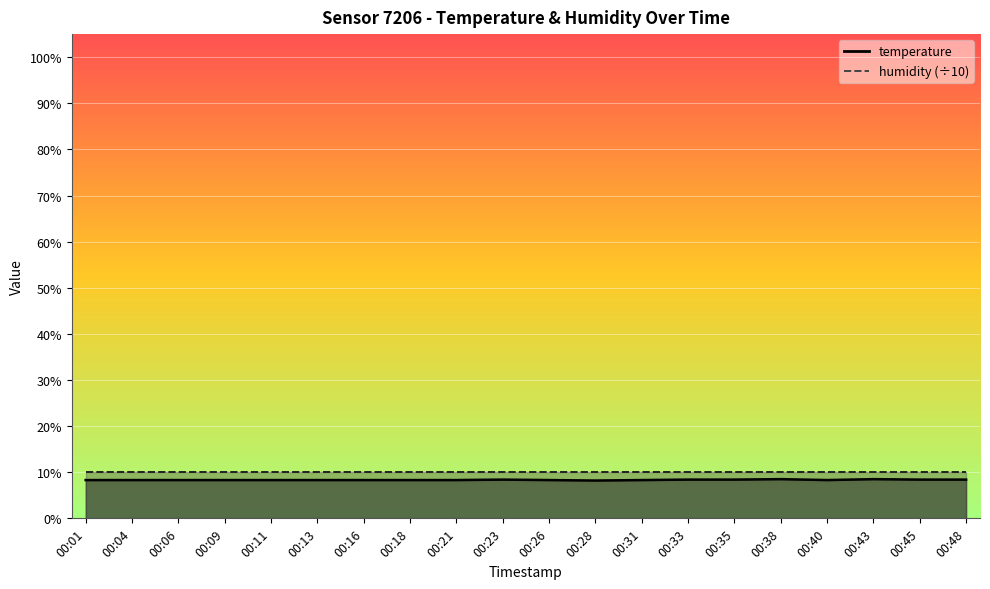

Reading left to right, what are all the values shown in this chart?

8.3	8.3	8.3	8.3	8.3	8.3	8.3	8.3	8.3	8.4	8.3	8.2	8.3	8.4	8.4	8.5	8.3	8.5	8.4	8.4